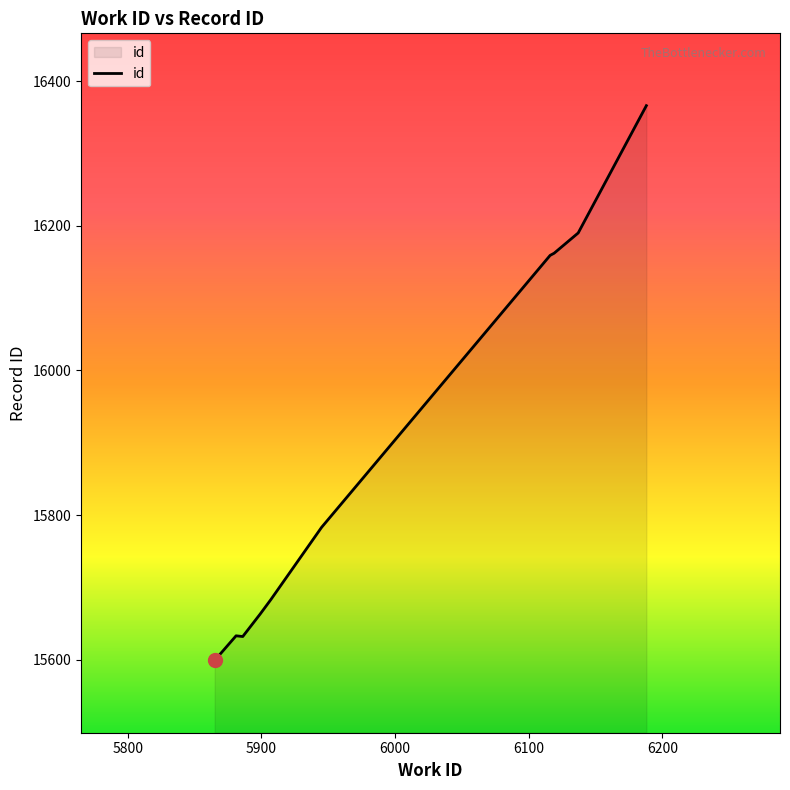

What is the minimum value shown in the chart?

15599